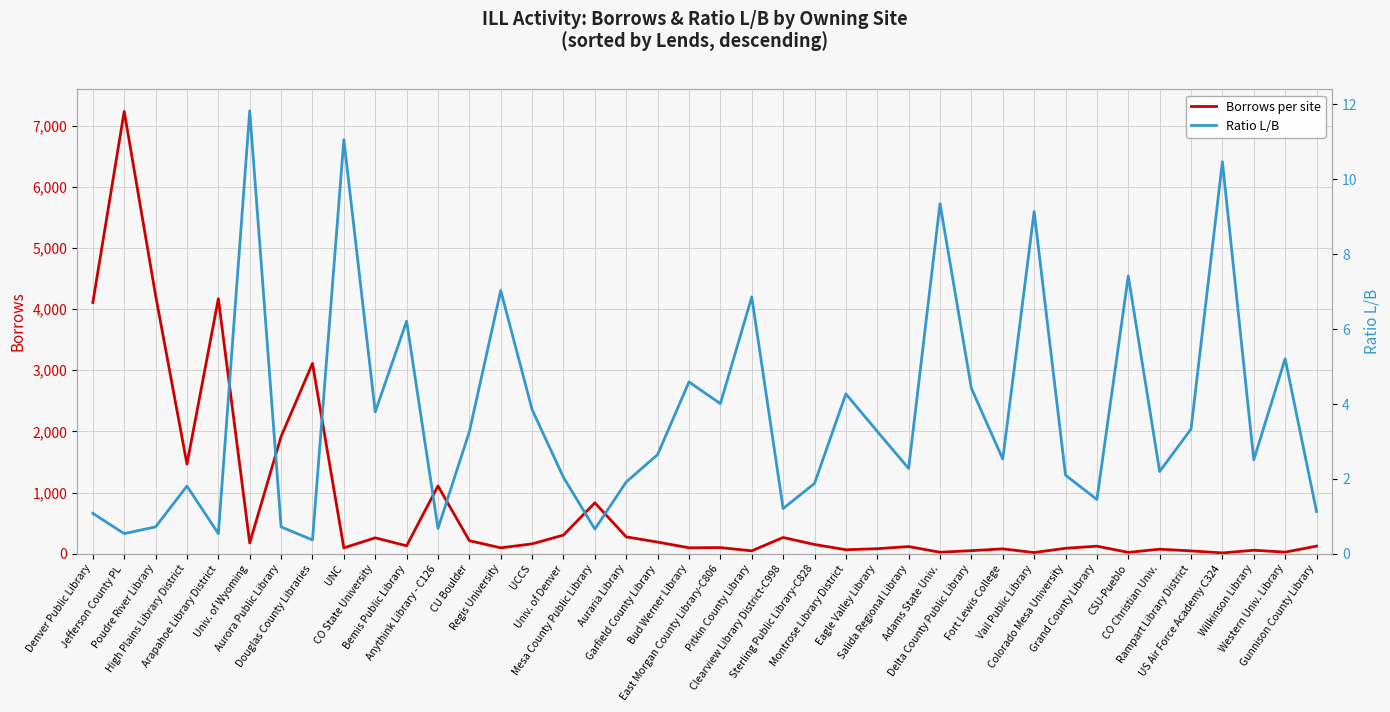

What is the total value across all series at Mesa County Public Library?

834.7